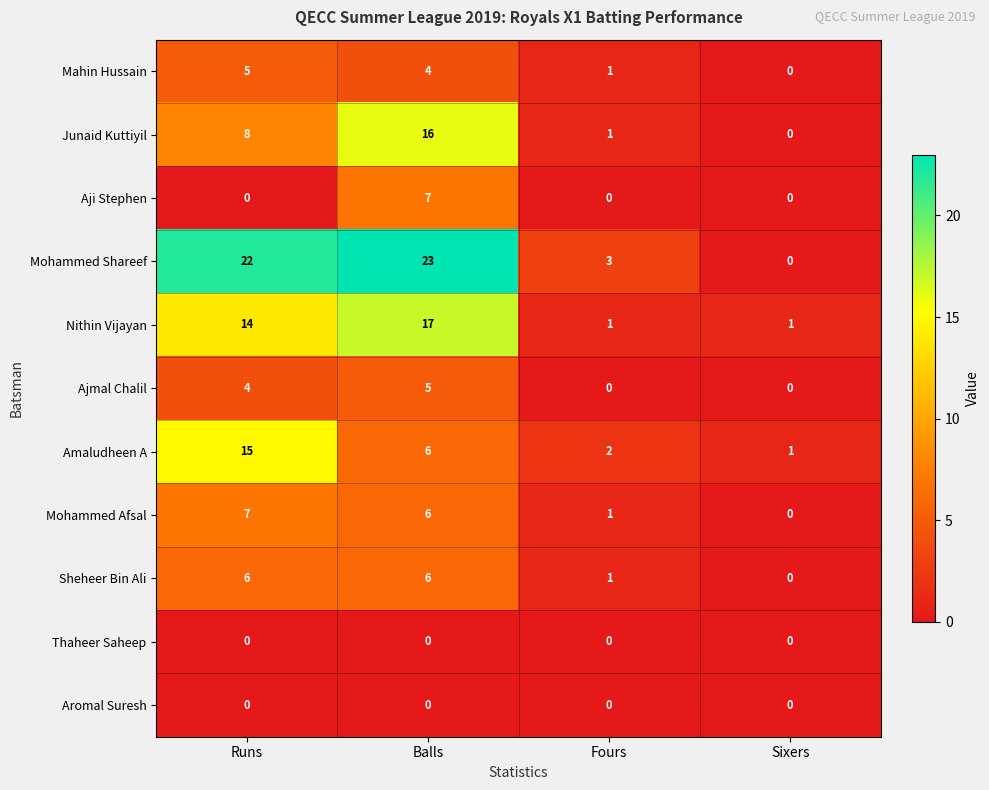

What is the average value of the Amaludheen A series?

6